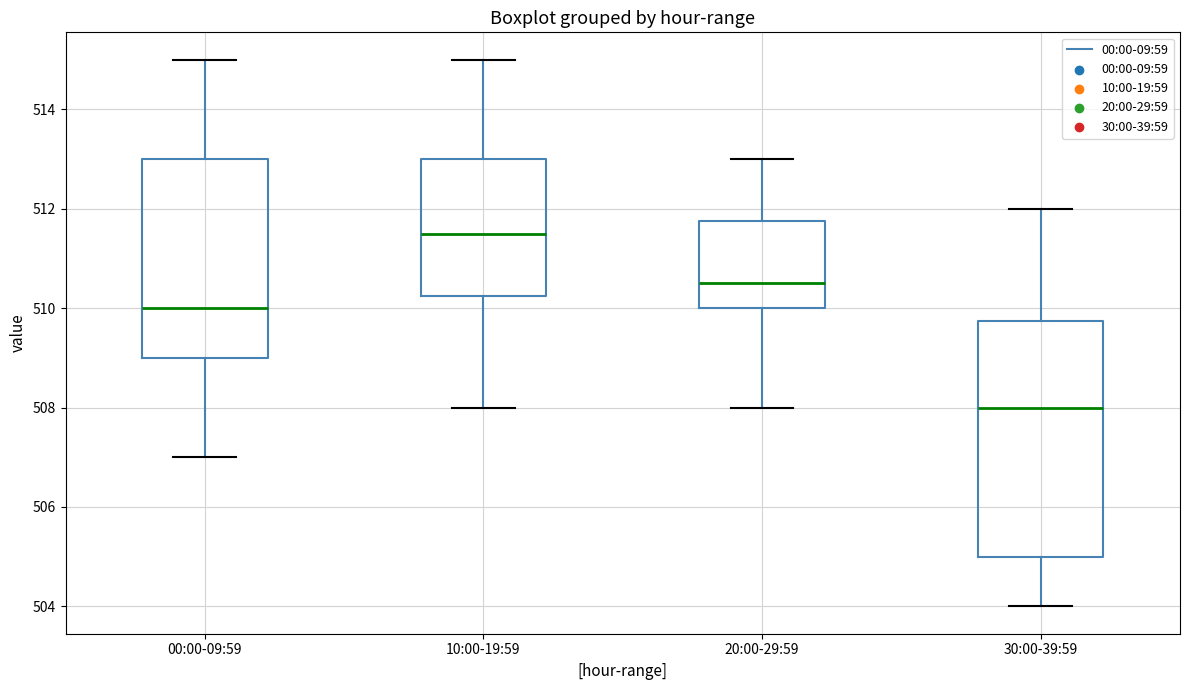

Reading left to right, read every box against the y-axis: the position of its median line, the range the box covers, and the ends of its whiskers. The values are not printed on the chart, so give them approximately, as read against the axis.

00:00-09:59: median 510.0, box 509.0 to 513.0, whiskers 507.0 to 515.0
10:00-19:59: median 511.6, box 510.2 to 513.0, whiskers 508.0 to 515.0
20:00-29:59: median 510.6, box 510.0 to 511.8, whiskers 508.0 to 513.0
30:00-39:59: median 508.0, box 505.0 to 509.8, whiskers 504.0 to 512.0